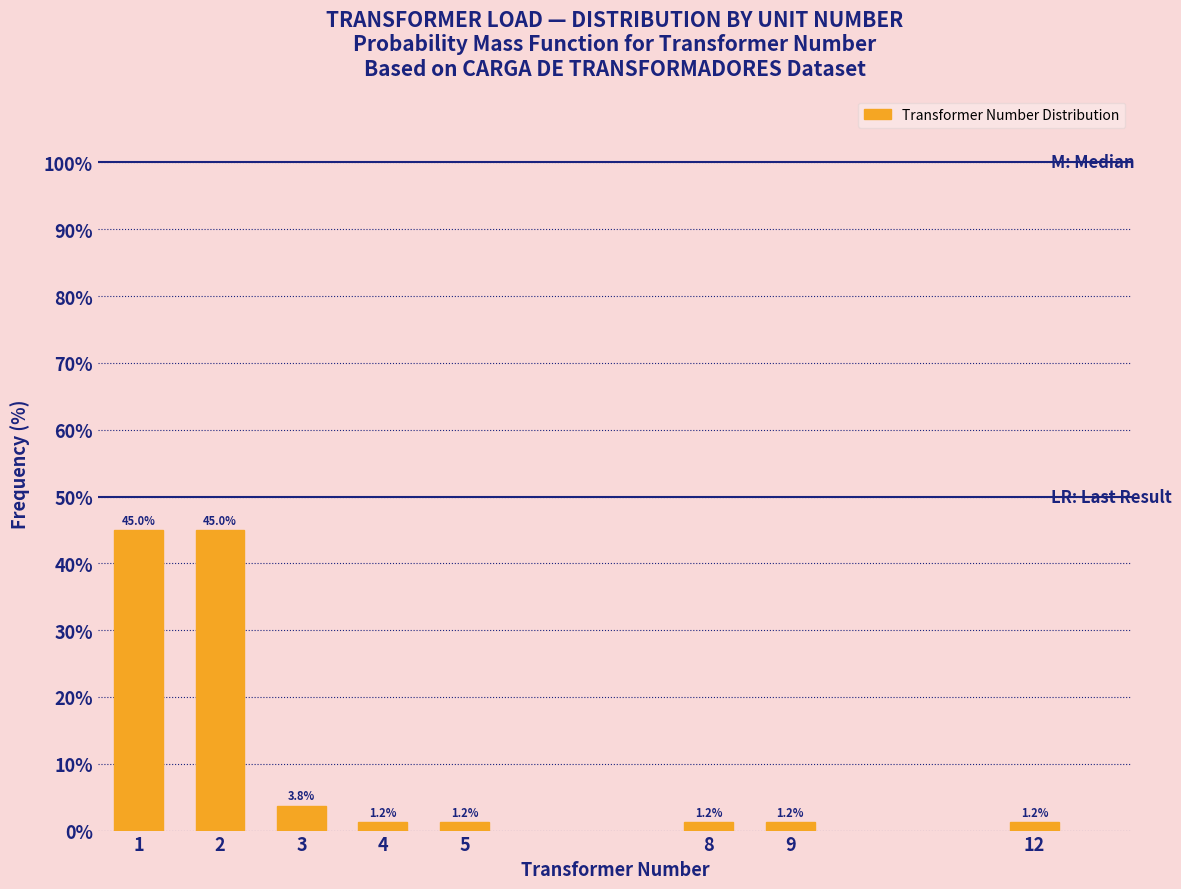

Read the value at 2.

45.0